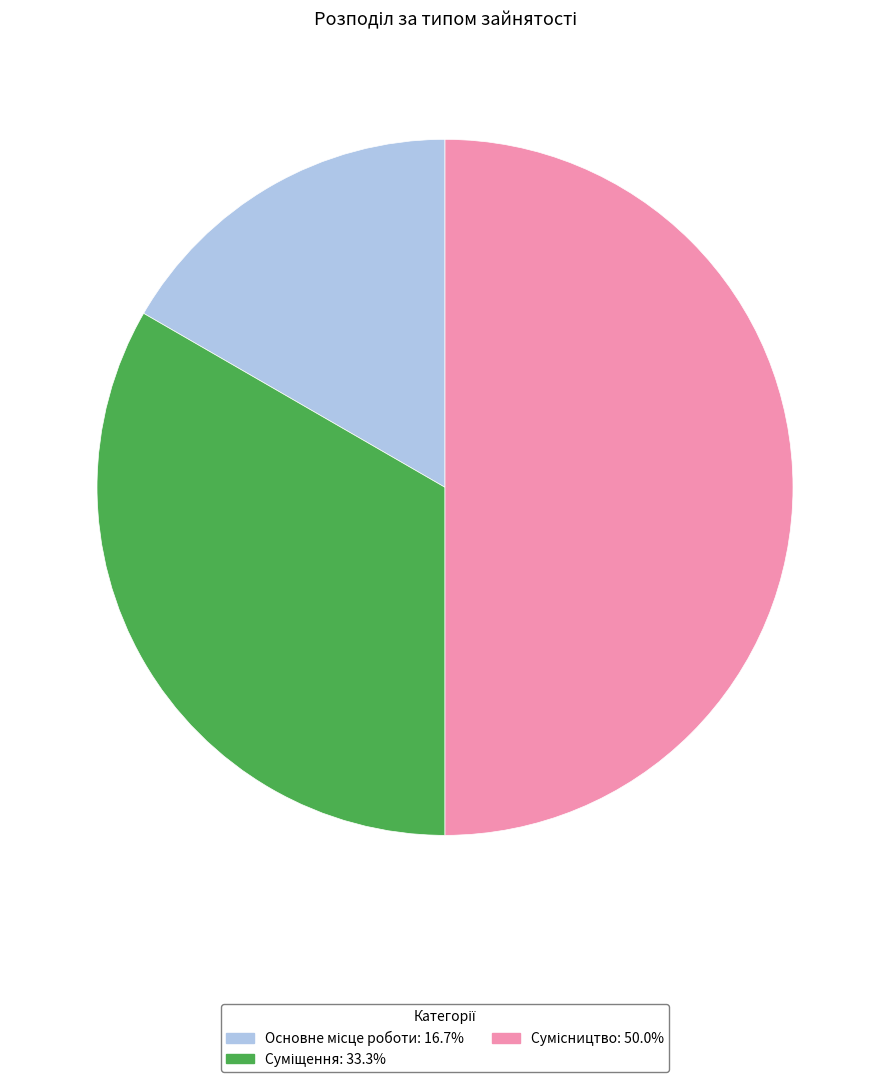

To the nearest percent, what is the average slice percentage?

33%